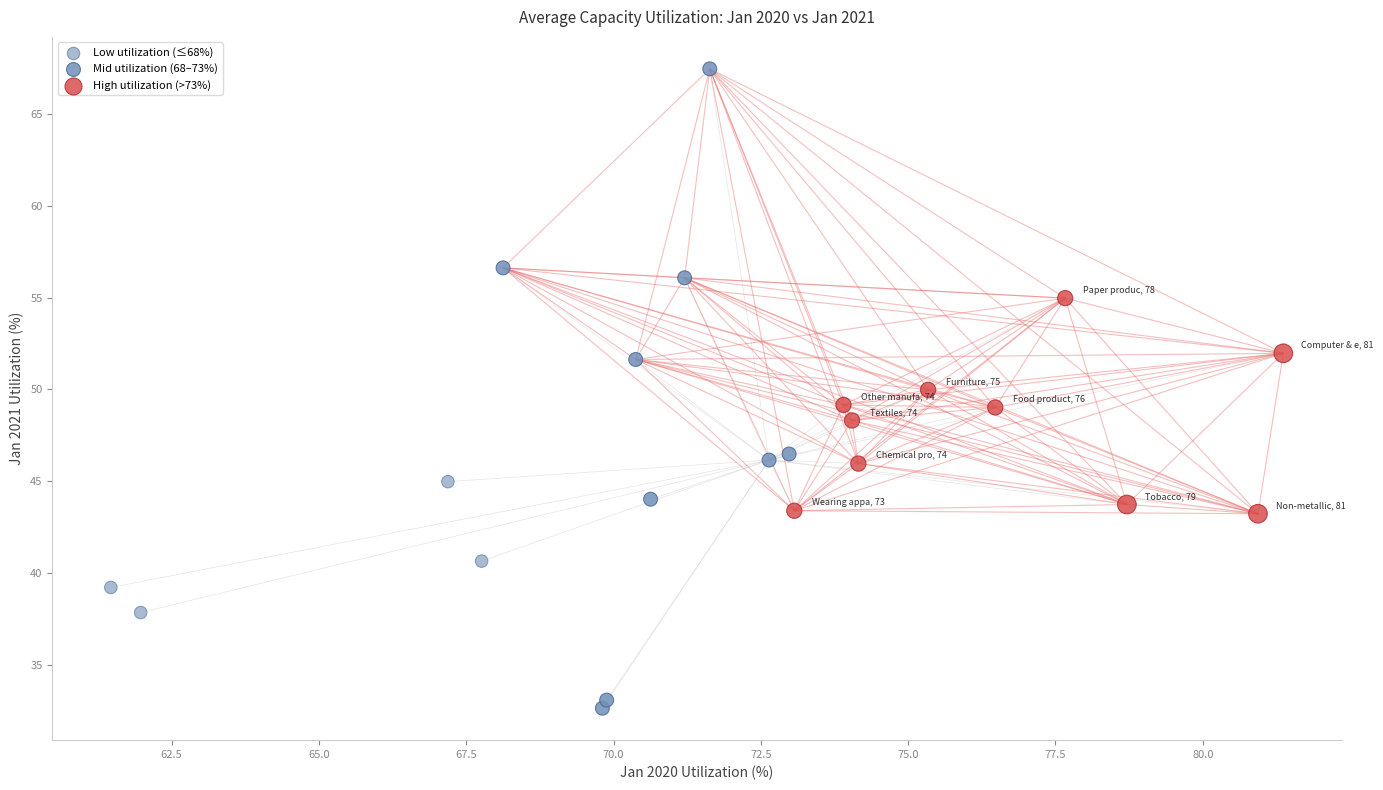

Which series has the largest Y range (max minus min)?

Mid utilization (68–73%)